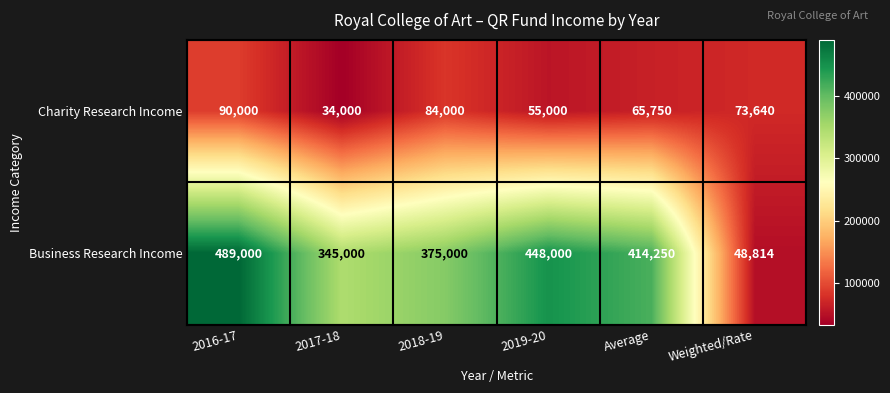

At which category is the sum across all series the highest?

2016-17